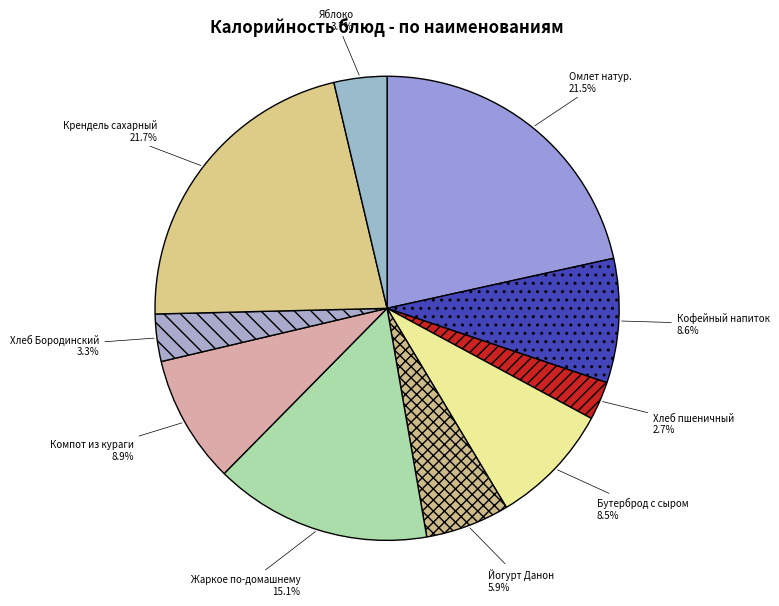

Does Хлеб пшеничный represent more than half of the total?

No